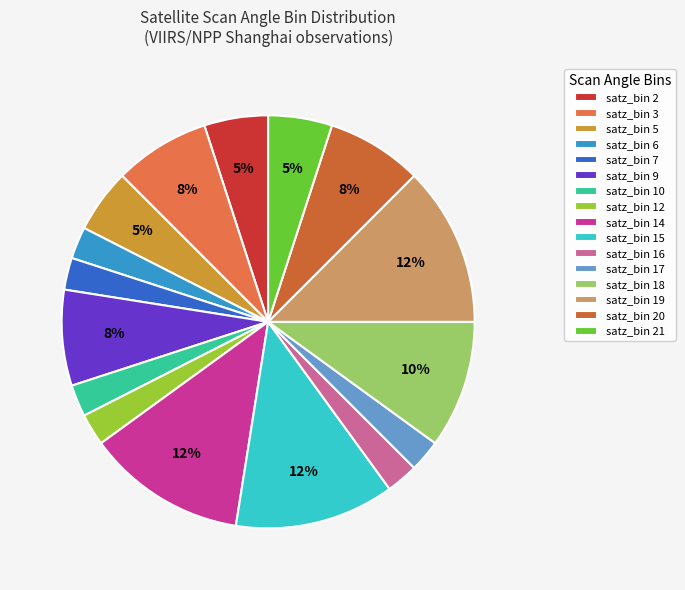

How many segments does this pie chart have?

16